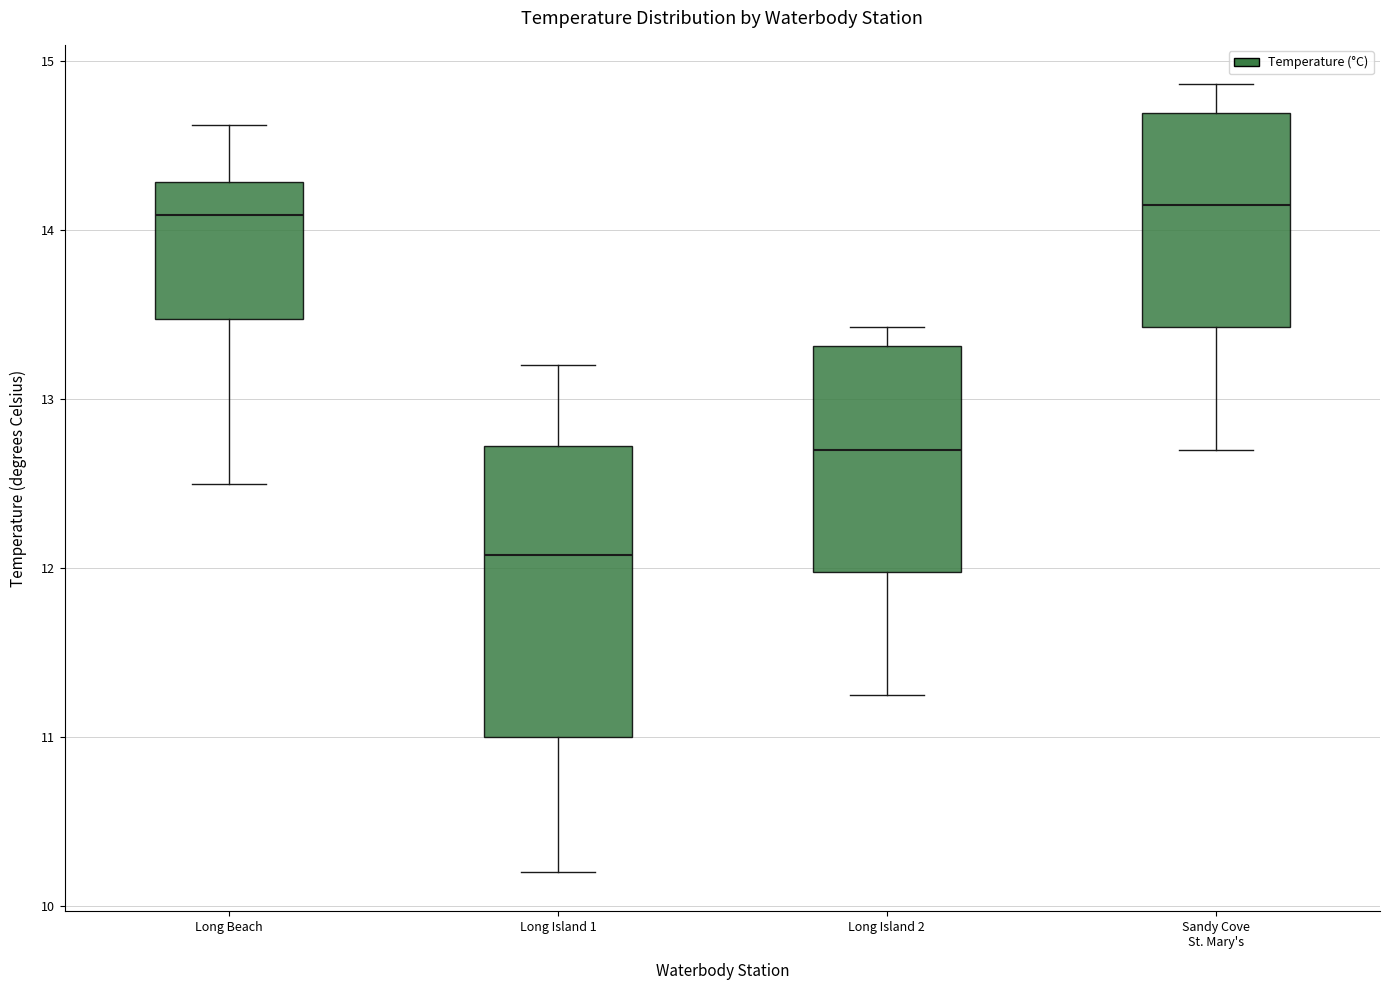

Which box is the tallest, from its lower edge to its upper edge?

Long Island 1